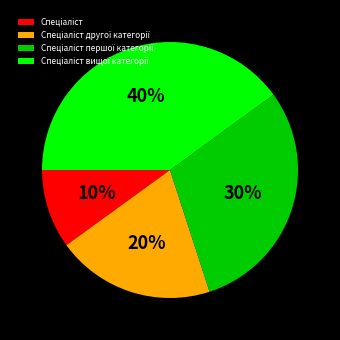

To the nearest percent, what is the difference between the largest and smallest slice percentages?

30%